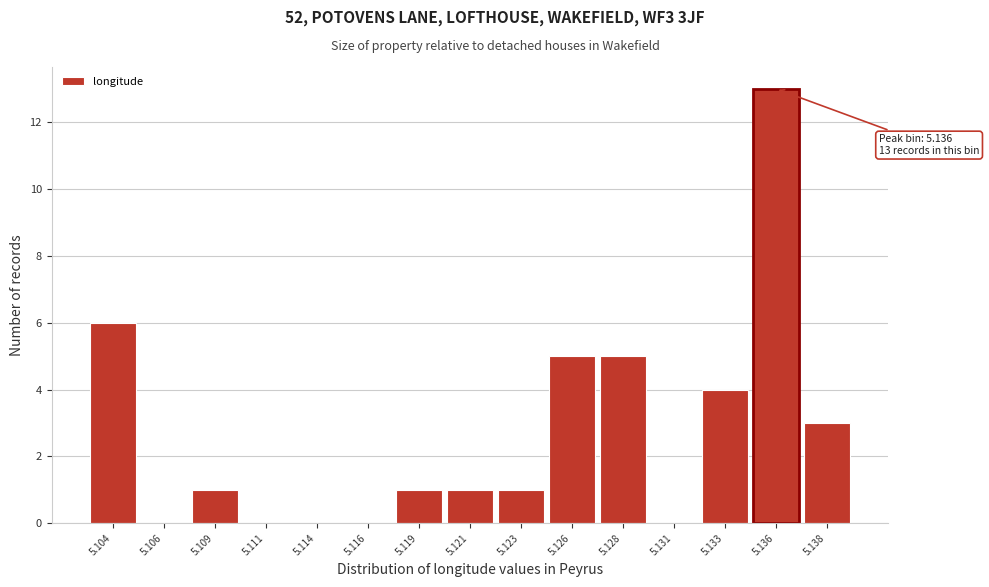

Reading left to right, list all the values displayed in this chart.

5.104=6	5.106=0	5.109=1	5.111=0	5.114=0	5.116=0	5.119=1	5.121=1	5.123=1	5.126=5	5.128=5	5.131=0	5.133=4	5.136=13	5.138=3